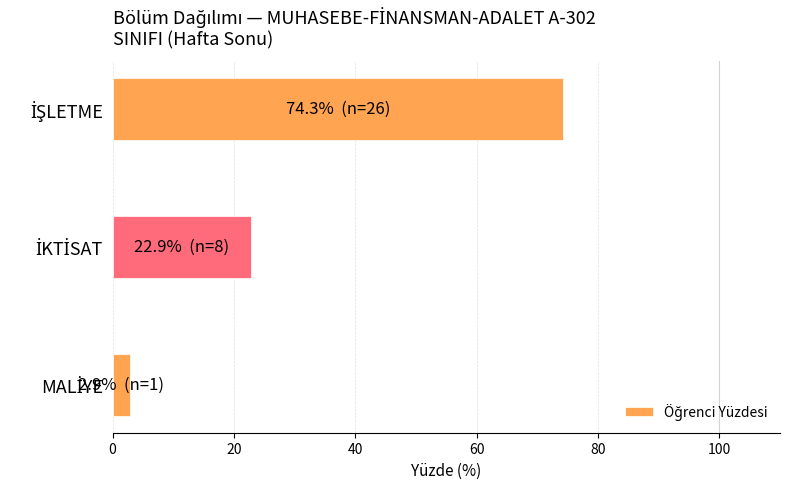

What is the minimum value shown in the chart?

2.9